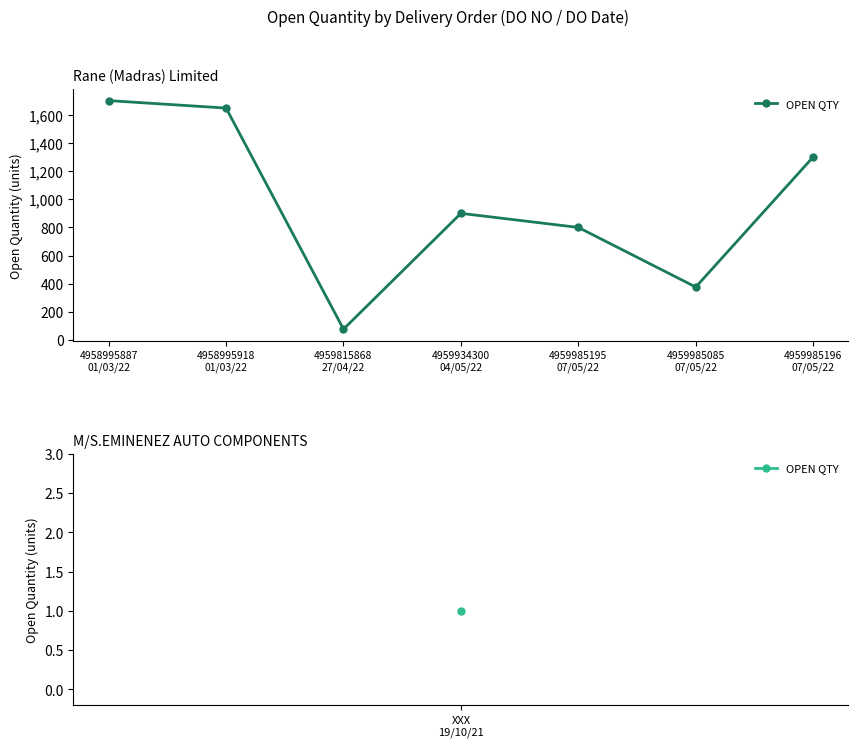

What is the label of the 3rd point from the right?

4959985195
07/05/22